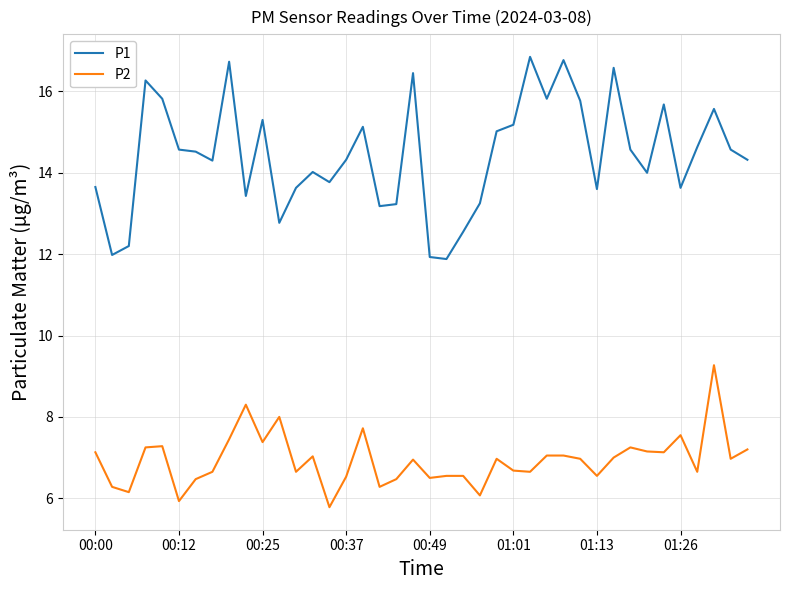

Which series has the largest range (max minus min)?

P1